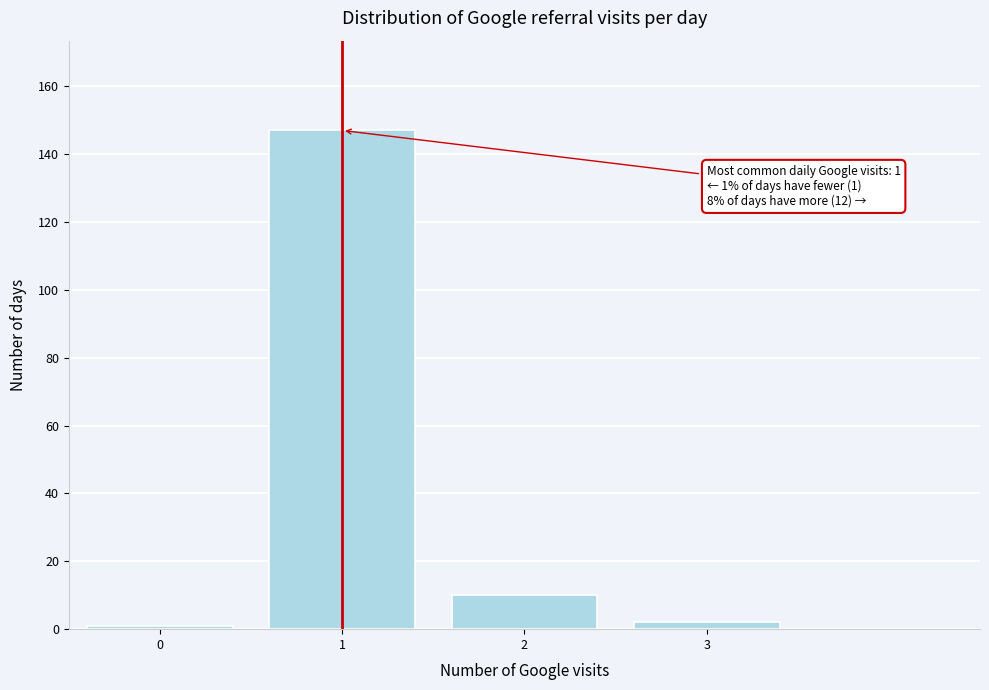

Which range on the x-axis has the tallest bar?

0.5 to 1.5